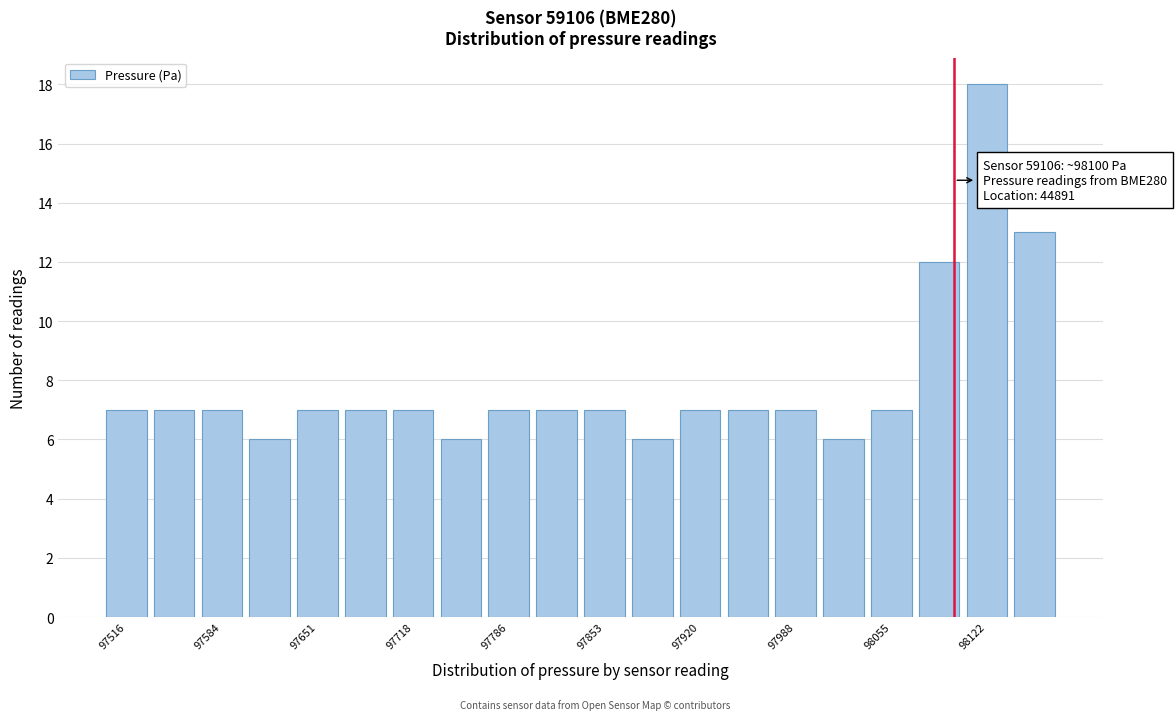

Around what value on the x-axis is the tallest bar? Give the approximate position of its centre, as read against the axis.

98120